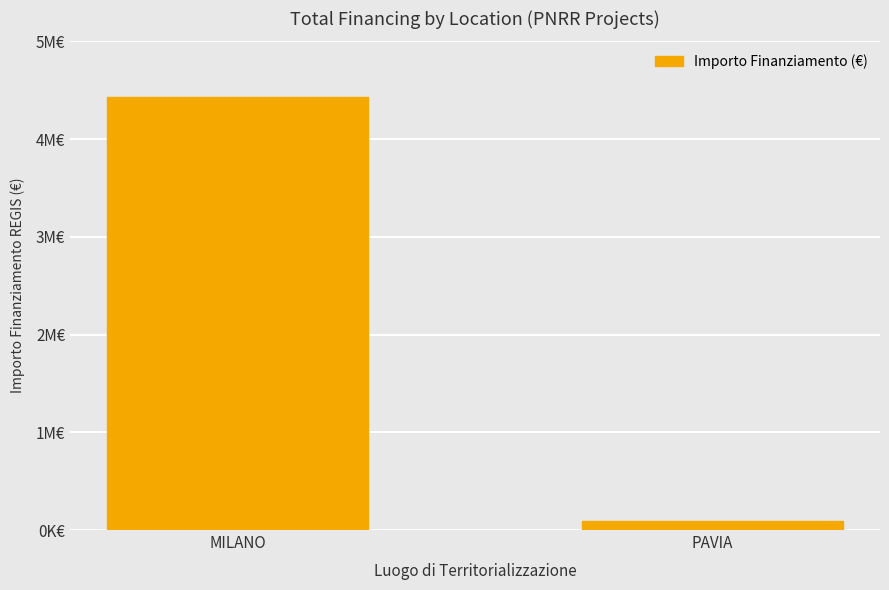

What is the label of the 2nd bar from the right?

MILANO